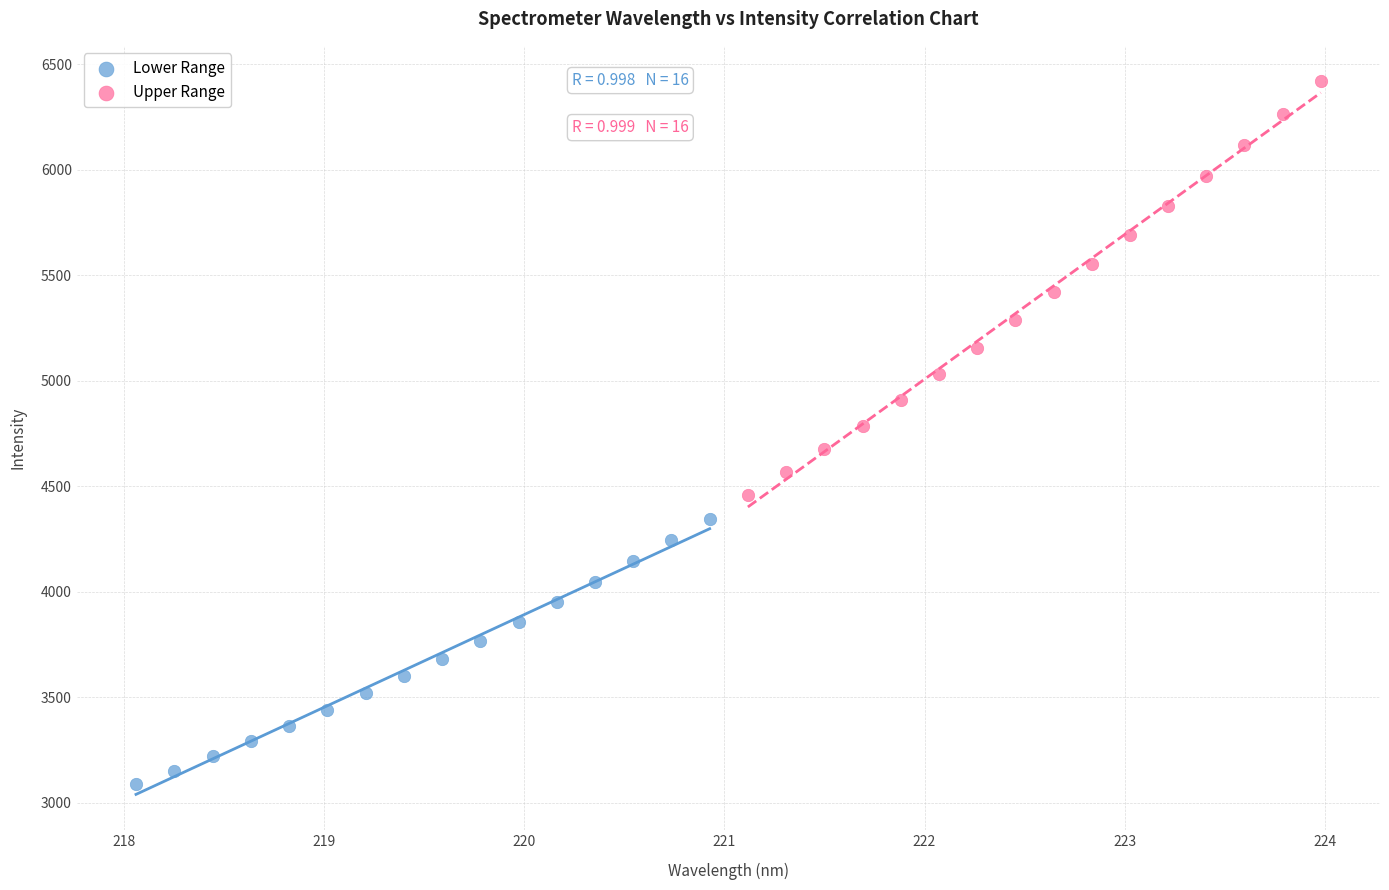

Which series reaches the minimum Y coordinate?

Lower Range